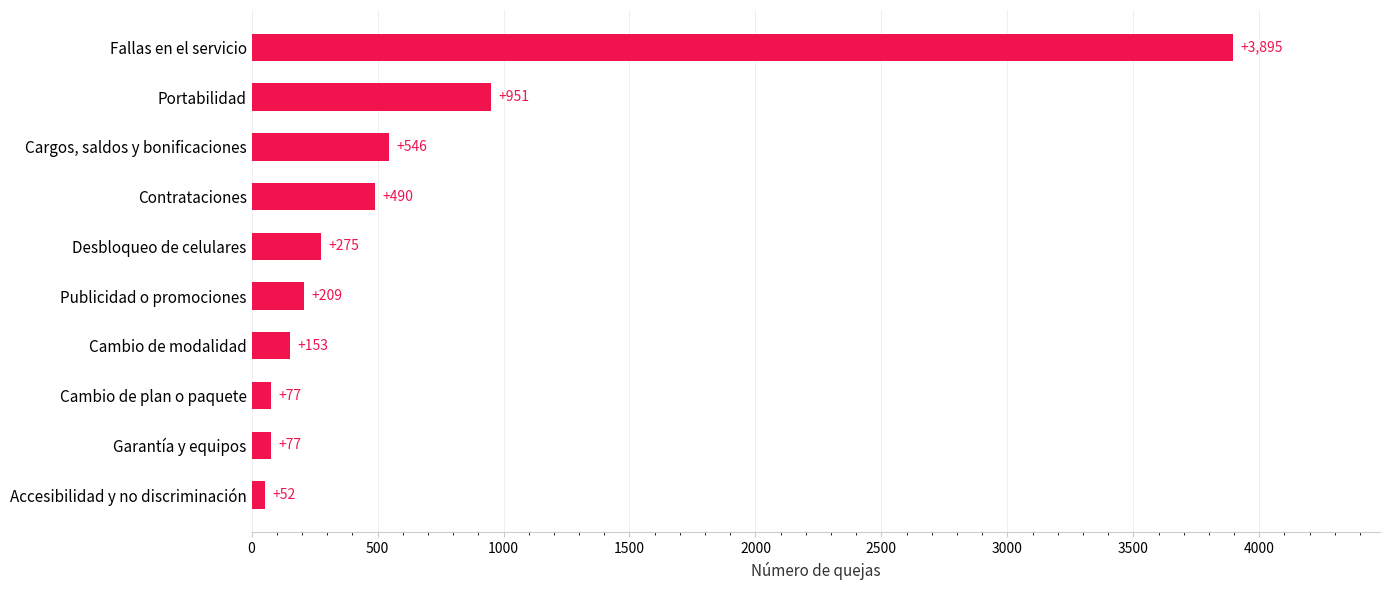

What is the greatest value displayed?

3895